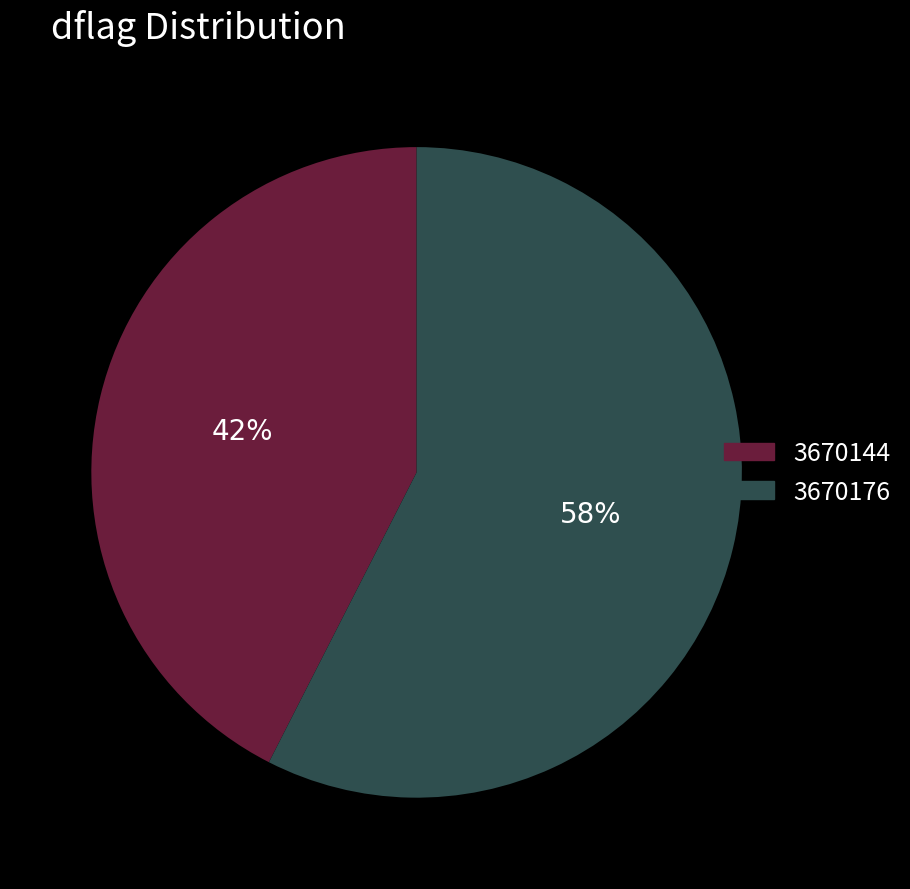

Combined, do 3670176 and 3670144 account for over 50%?

Yes